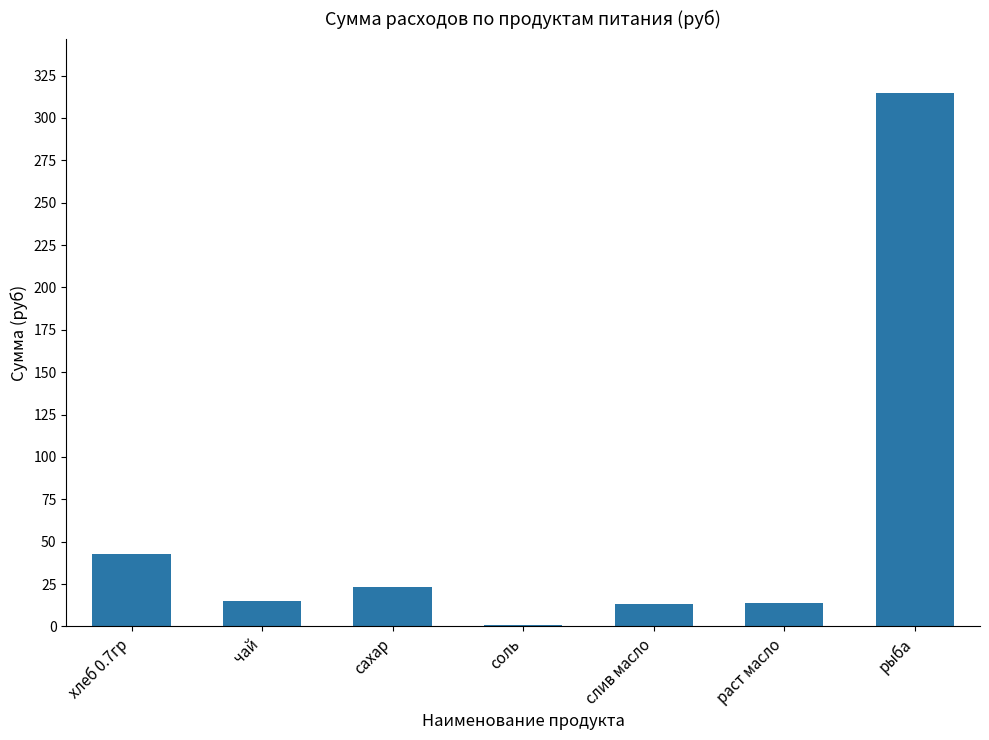

How many bars are there in total?

7